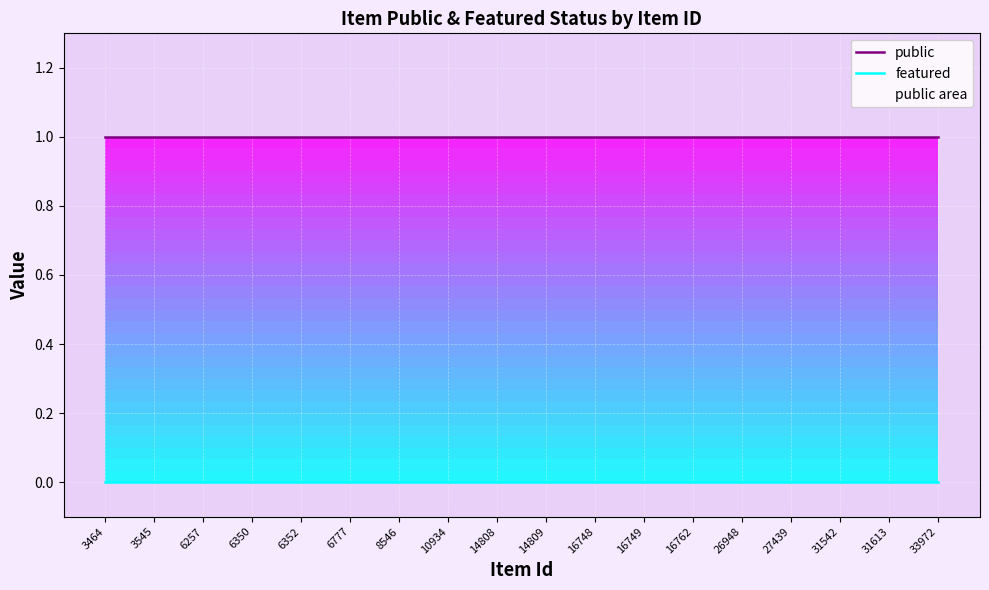

What is the total value across all series at 31542?

1